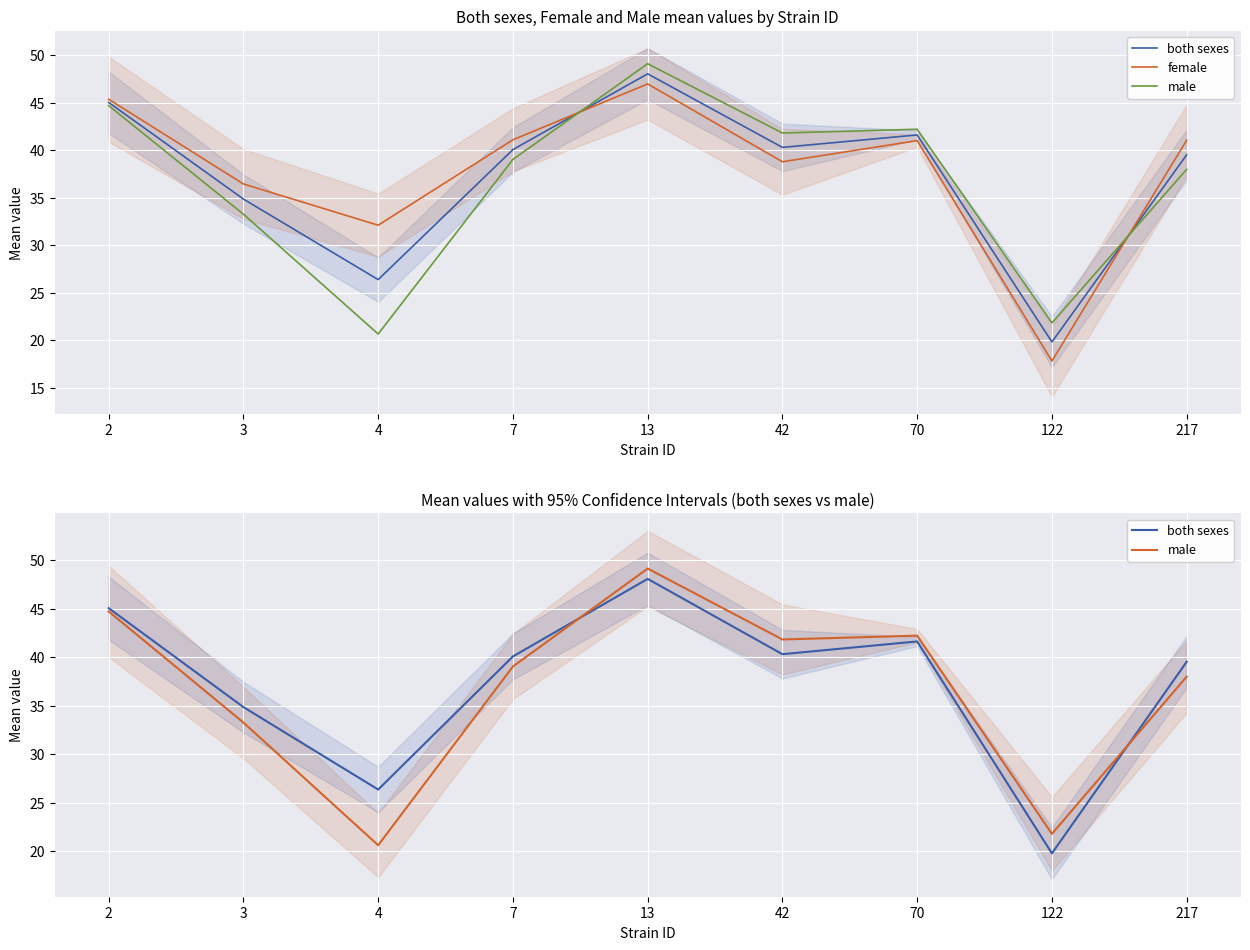

List the series in order of their peak value, highest first.

male, both sexes, female